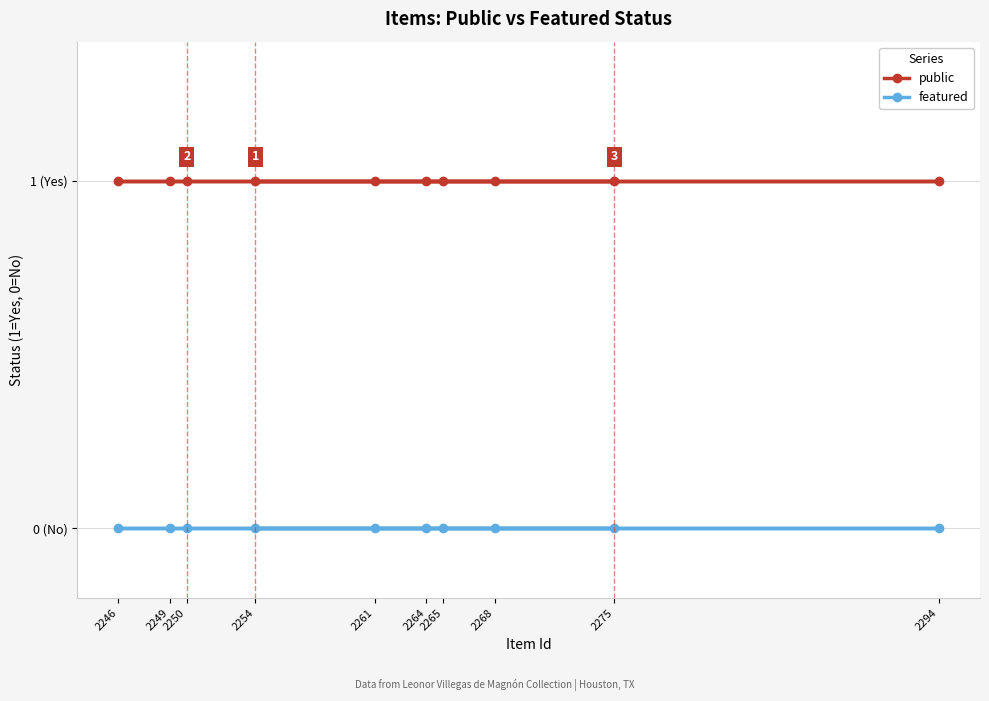

Rank the categories by public value from lowest to highest.

2254, 2294, 2246, 2249, 2250, 2261, 2264, 2265, 2268, 2275